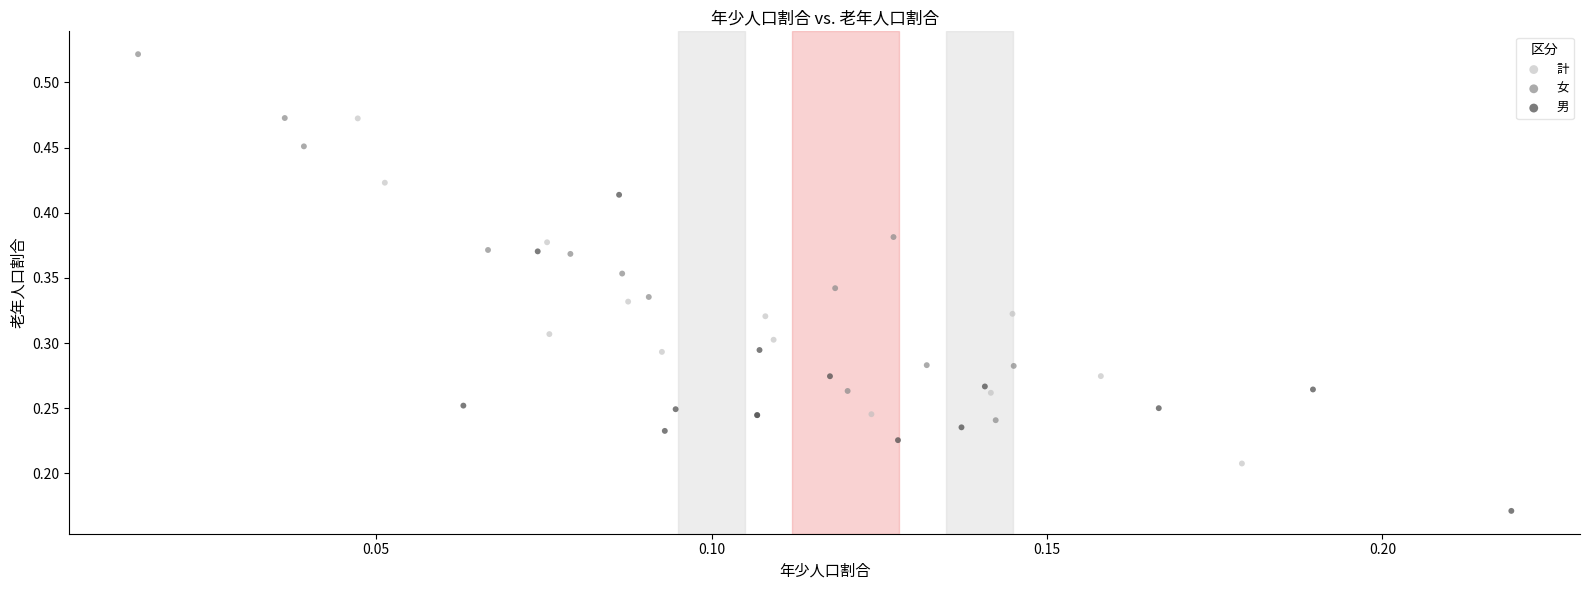

Which series reaches the maximum Y coordinate?

女